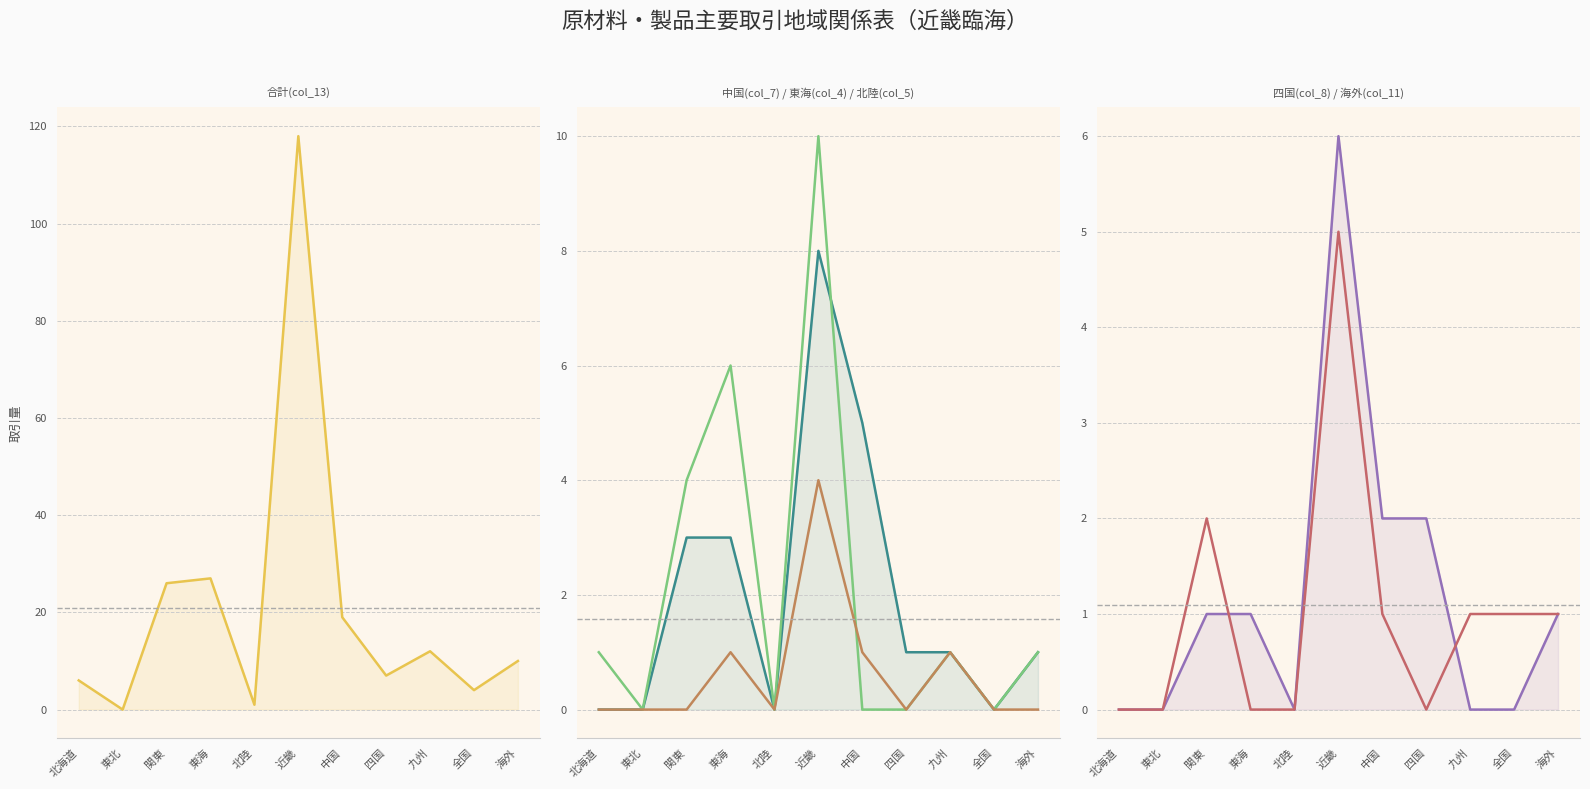

How many values in the 東海(col_4) series exceed 1?

3